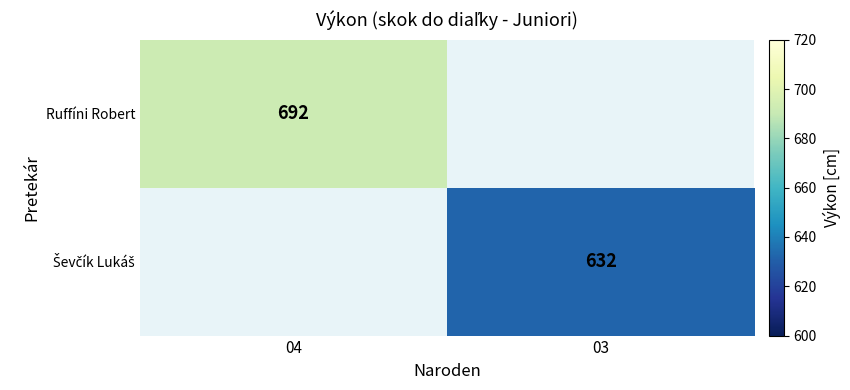

True or false: Ruffíni Robert has a value of 263 at 04.

False